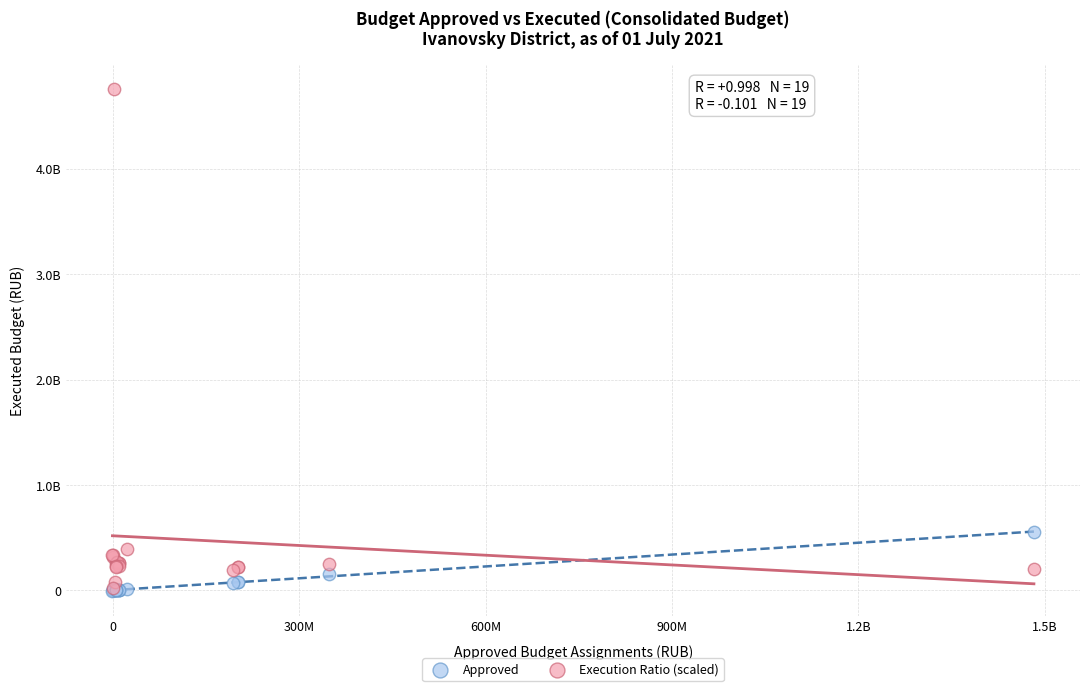

Which series contains the highest Y value?

Execution Ratio (scaled)